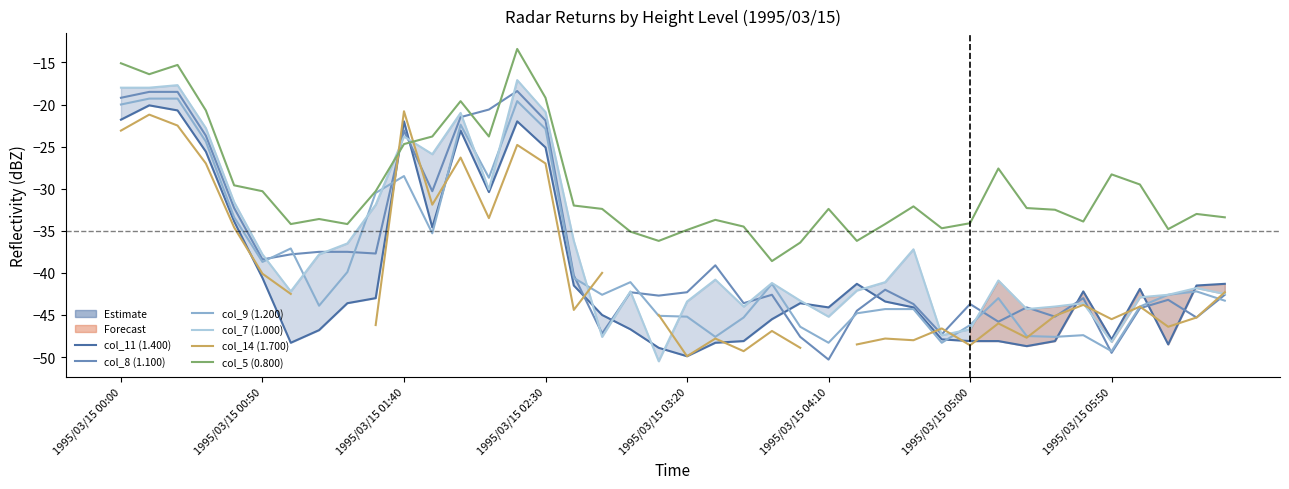

Where do col_8 (1.100) and col_14 (1.700) first cross each other?

9 and 10